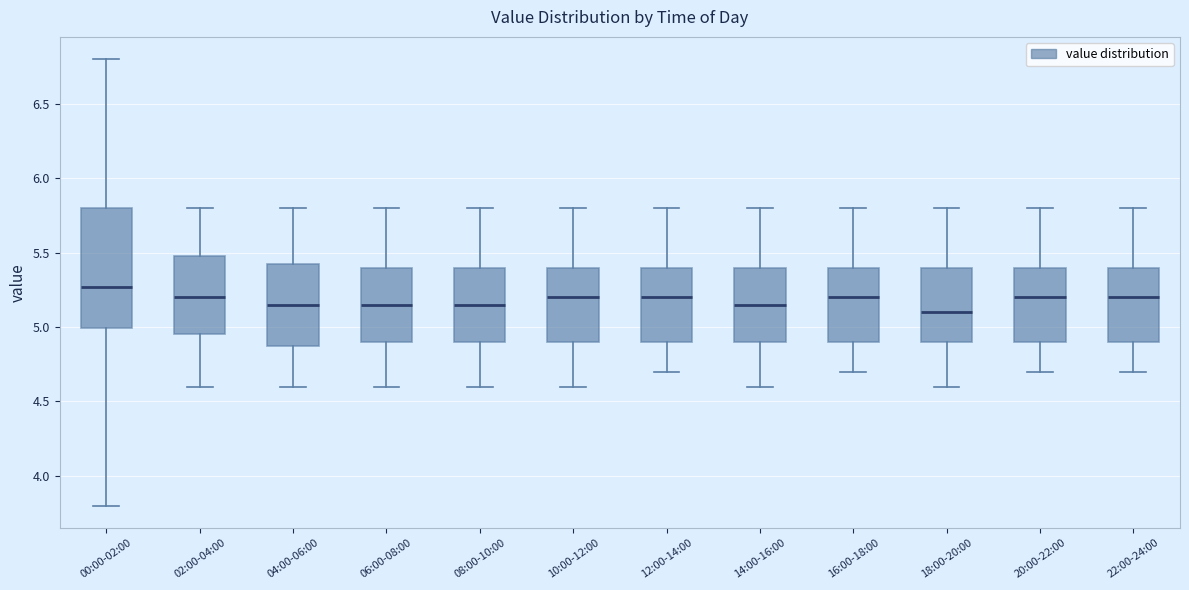

Reading left to right, read every box against the y-axis: the position of its median line, the range the box covers, and the ends of its whiskers. The values are not printed on the chart, so give them approximately, as read against the axis.

00:00-02:00: median 5.25, box 5.00 to 5.80, whiskers 3.80 to 6.80
02:00-04:00: median 5.20, box 4.95 to 5.50, whiskers 4.60 to 5.80
04:00-06:00: median 5.15, box 4.90 to 5.45, whiskers 4.60 to 5.80
06:00-08:00: median 5.15, box 4.90 to 5.40, whiskers 4.60 to 5.80
08:00-10:00: median 5.15, box 4.90 to 5.40, whiskers 4.60 to 5.80
10:00-12:00: median 5.20, box 4.90 to 5.40, whiskers 4.60 to 5.80
12:00-14:00: median 5.20, box 4.90 to 5.40, whiskers 4.70 to 5.80
14:00-16:00: median 5.15, box 4.90 to 5.40, whiskers 4.60 to 5.80
16:00-18:00: median 5.20, box 4.90 to 5.40, whiskers 4.70 to 5.80
18:00-20:00: median 5.10, box 4.90 to 5.40, whiskers 4.60 to 5.80
20:00-22:00: median 5.20, box 4.90 to 5.40, whiskers 4.70 to 5.80
22:00-24:00: median 5.20, box 4.90 to 5.40, whiskers 4.70 to 5.80